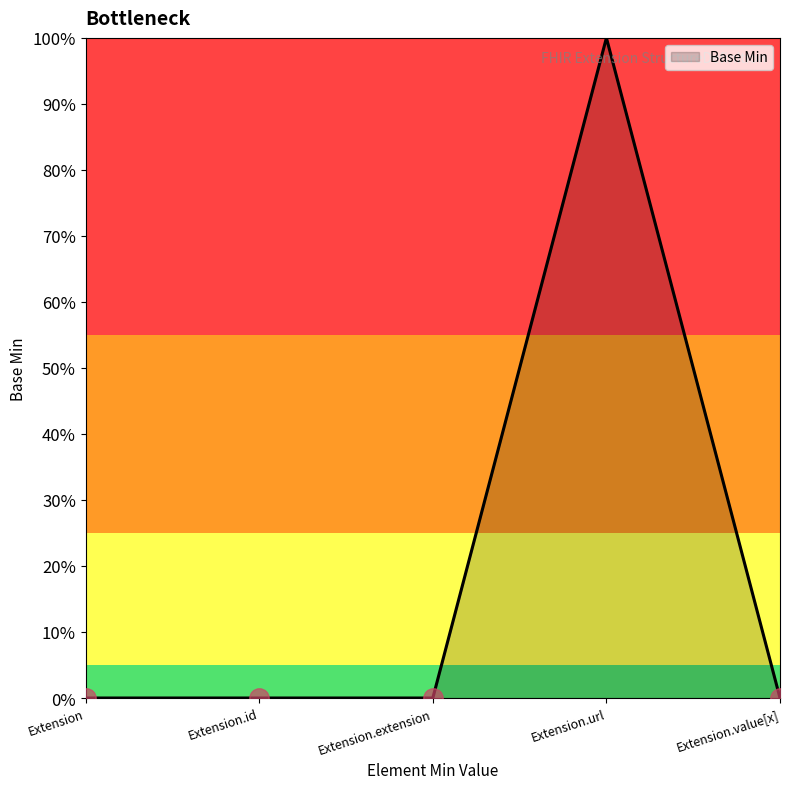

Is it true that the value at Extension.id is 0?

True